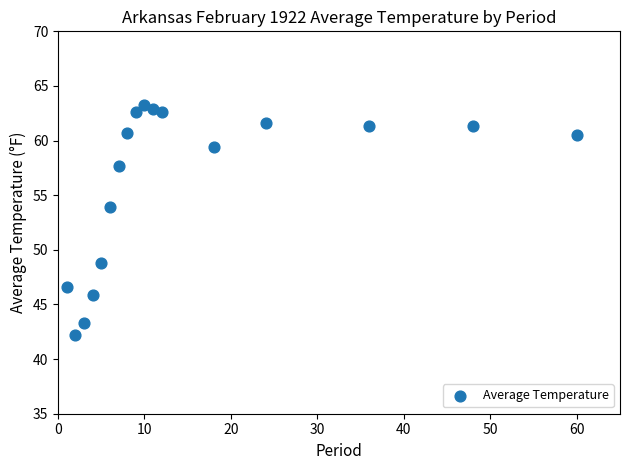

What is the range of Y values (max minus min)?

21.1